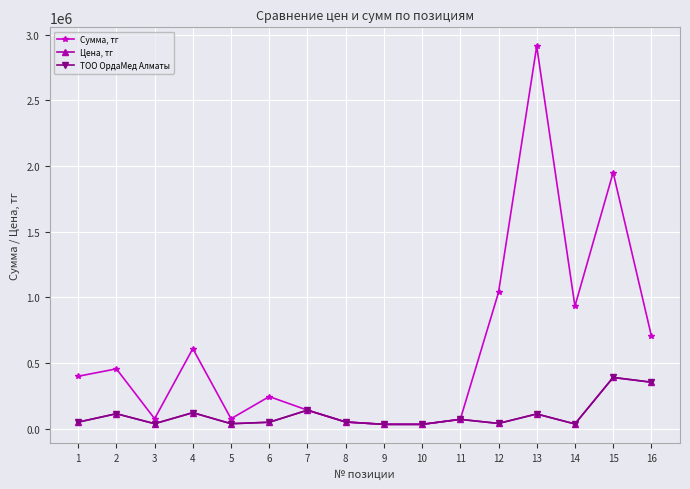

List the series in order of their peak value, highest first.

Сумма, тг, Цена, тг, ТОО ОрдаМед Алматы